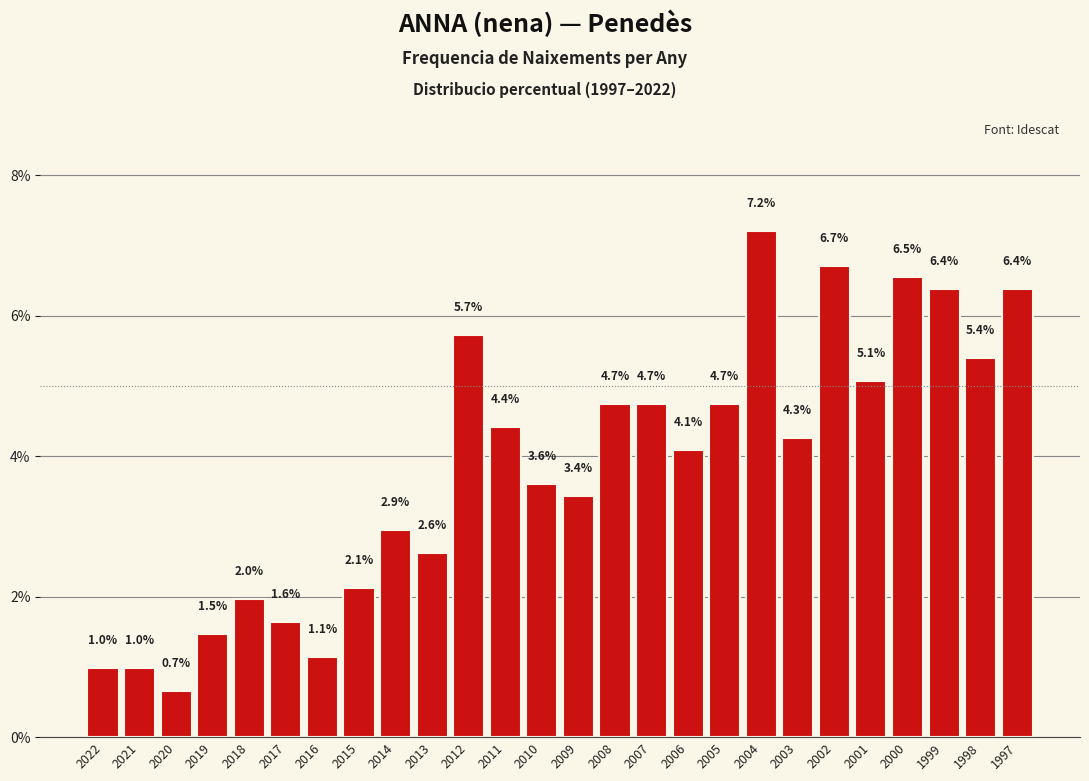

Reading left to right, list all the values displayed in this chart.

2022=1.0	2021=1.0	2020=0.7	2019=1.5	2018=2.0	2017=1.6	2016=1.1	2015=2.1	2014=2.9	2013=2.6	2012=5.7	2011=4.4	2010=3.6	2009=3.4	2008=4.7	2007=4.7	2006=4.1	2005=4.7	2004=7.2	2003=4.3	2002=6.7	2001=5.1	2000=6.5	1999=6.4	1998=5.4	1997=6.4